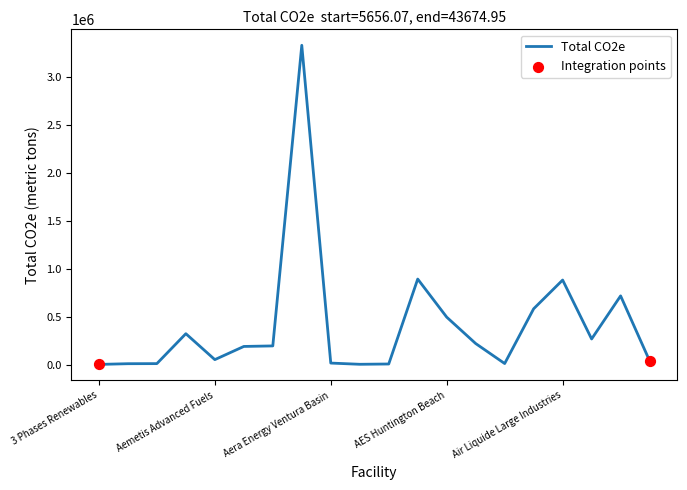

What is the difference between the maximum and minimum values?

3325462.6